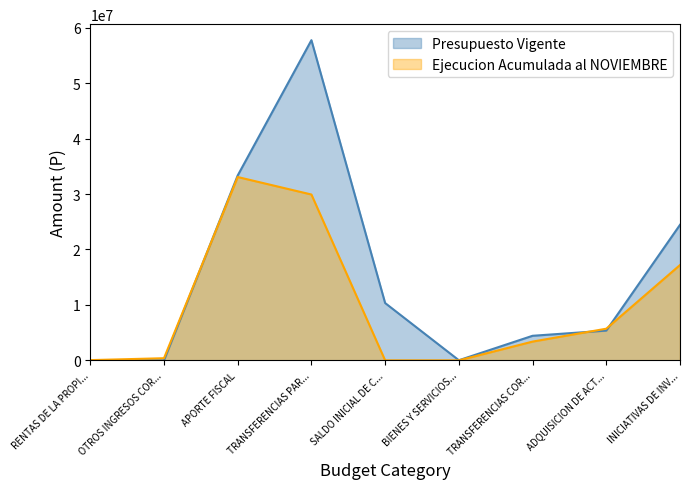

Between BIENES Y SERVICIOS... and ADQUISICION DE ACT..., which series saw the biggest shift?

Ejecucion Acumulada al NOVIEMBRE